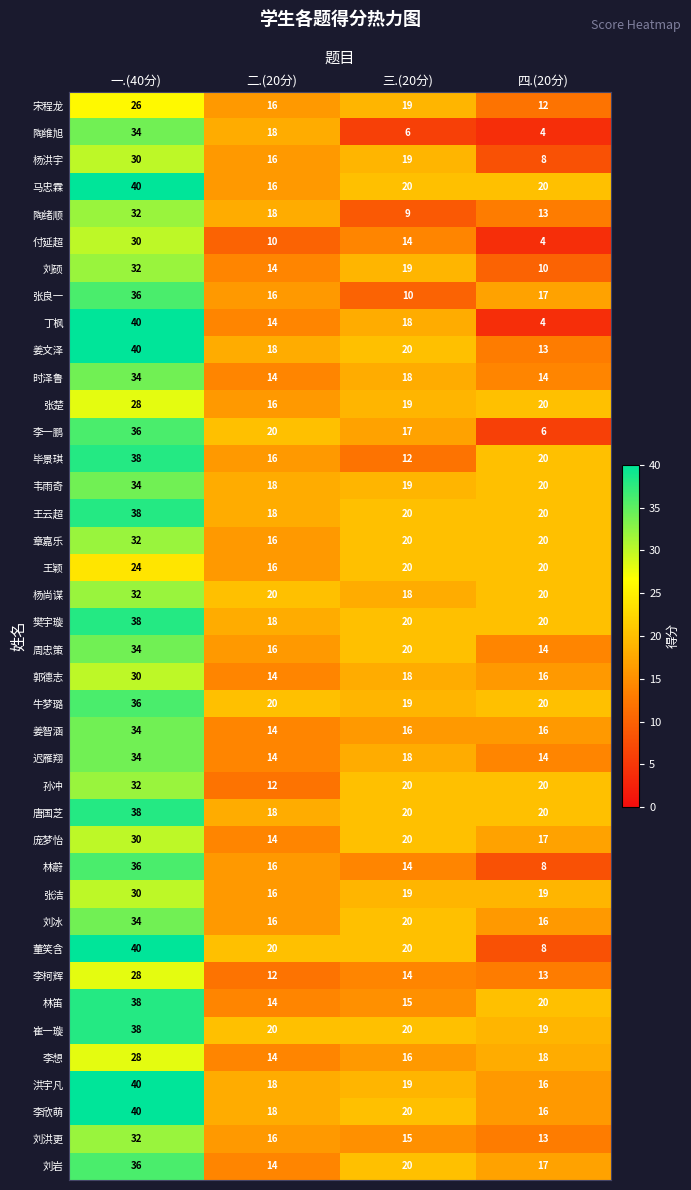

What is the spread (max minus min) of values at 四.(20分)?

16